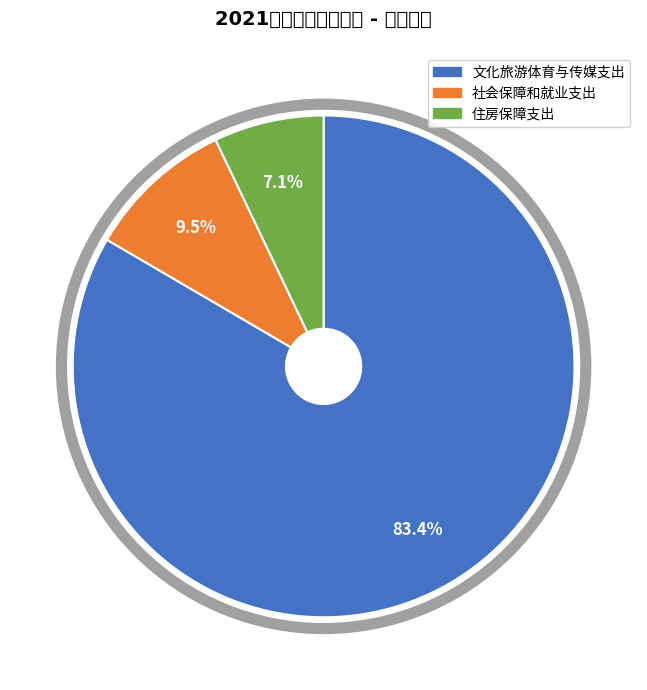

How many segments does this pie chart have?

3